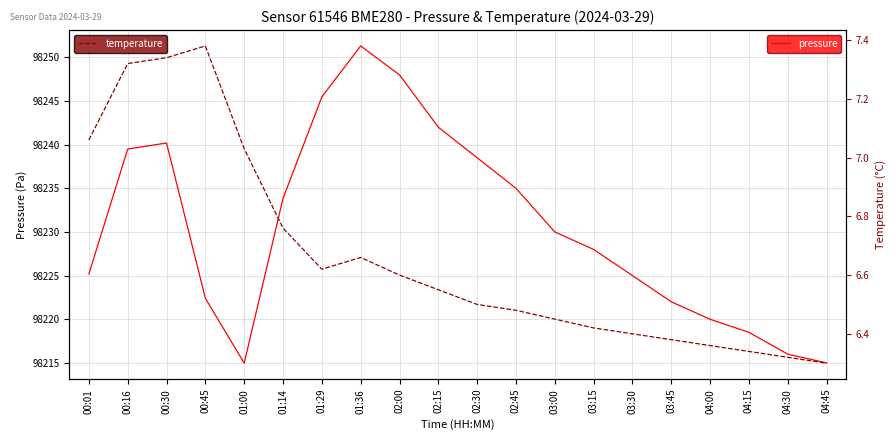

True or false: pressure and temperature cross at least once.

False